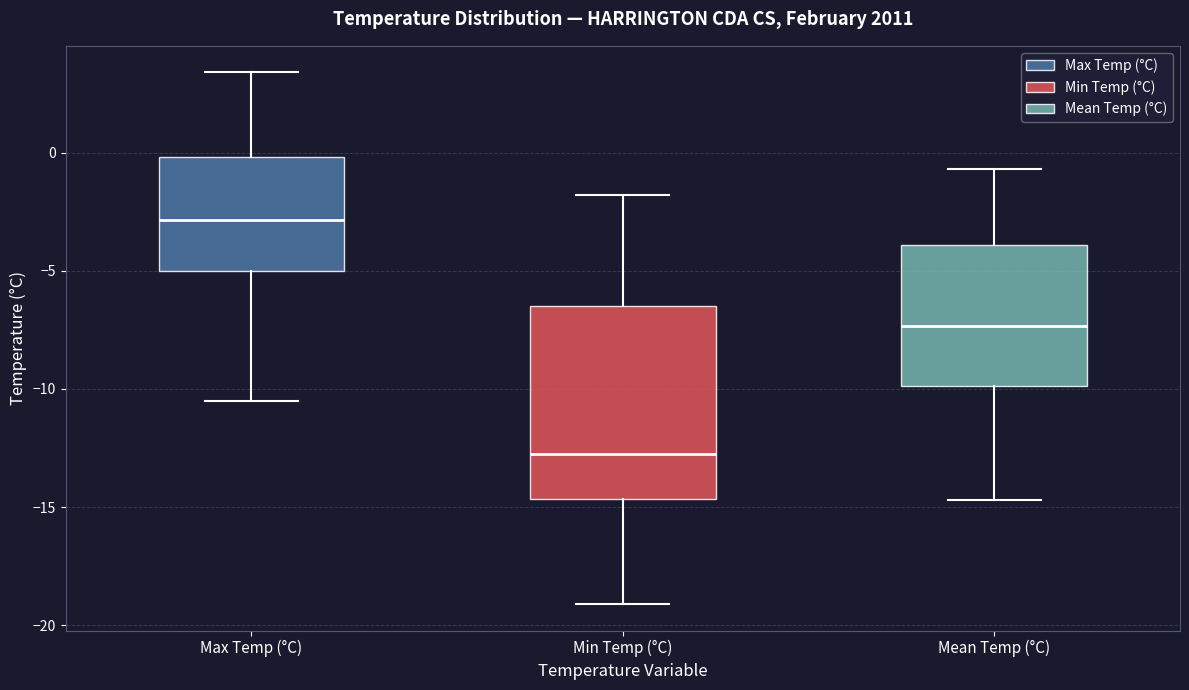

Where does the lower whisker of the box for Max Temp (°C) end on the y-axis? The values are not printed on the chart, so give them approximately, as read against the axis.

-10.5